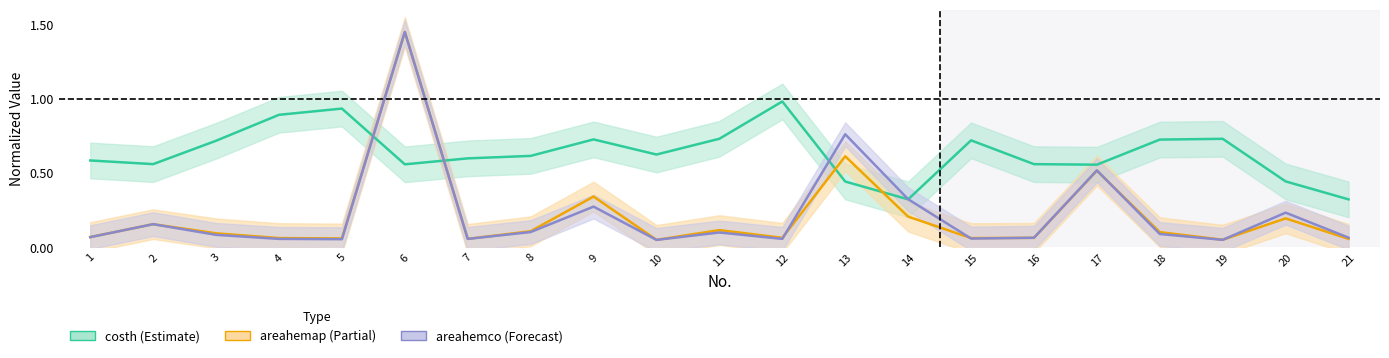

What are all the series names shown in the legend?

costh, areahemap, areahemco